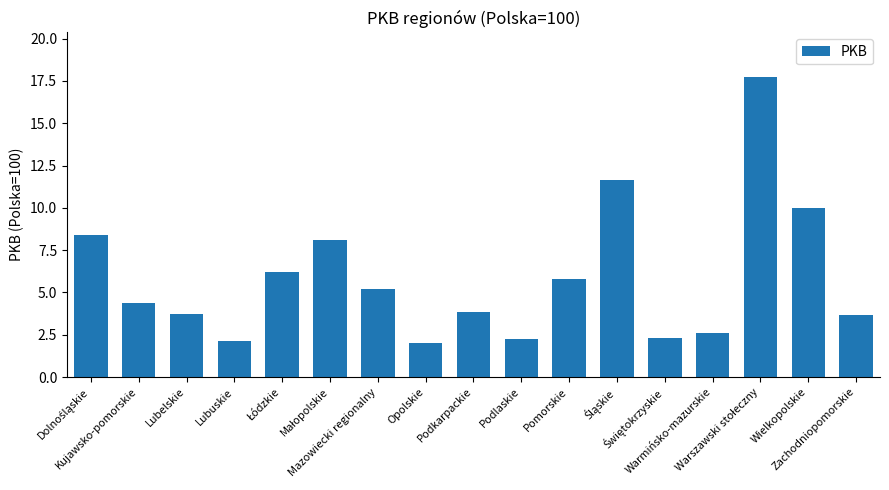

What is the greatest value displayed?

17.7